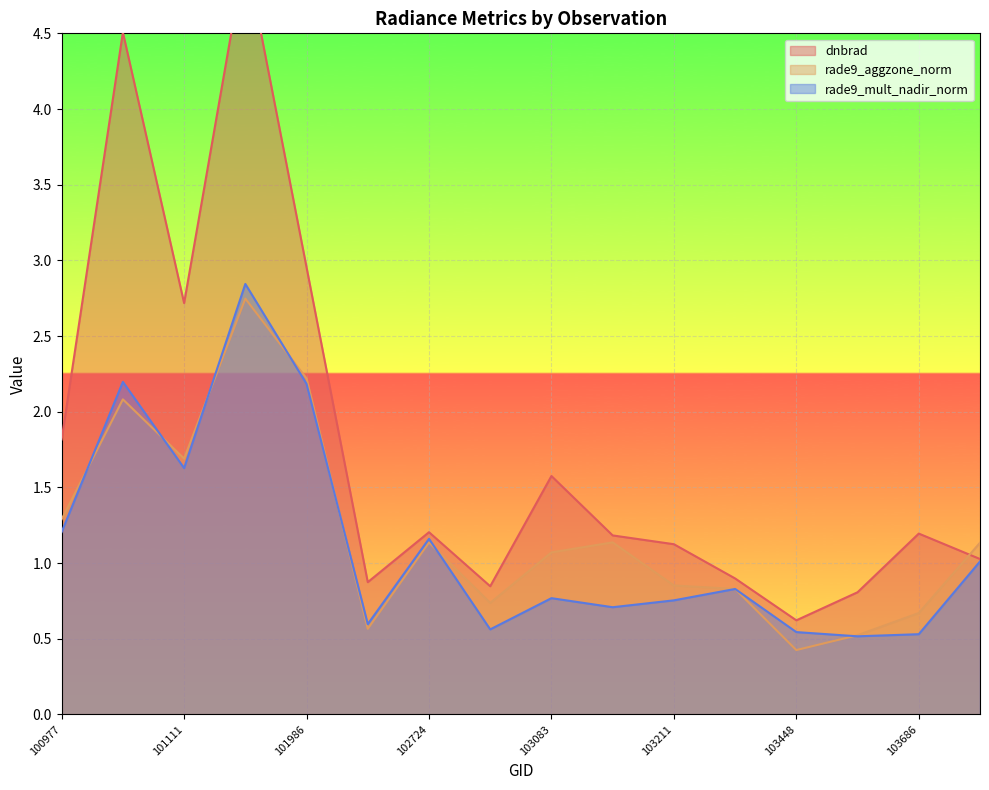

Rank the categories by rade9_aggzone_norm value from highest to lowest.

101858, 101986, 101102, 101111, 100977, 103092, 102724, 104287, 103083, 103211, 103330, 102964, 103686, 102602, 103566, 103448